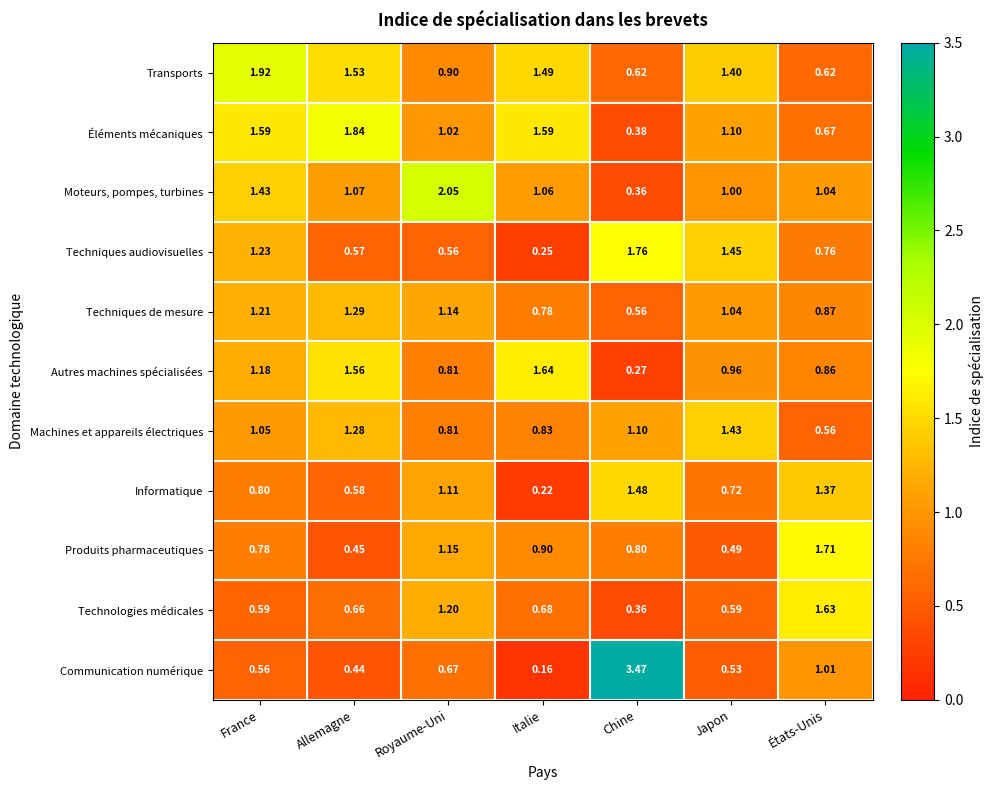

Rank the series by their maximum value, from highest to lowest.

Communication numérique, Moteurs, pompes, turbines, Transports, Éléments mécaniques, Techniques audiovisuelles, Produits pharmaceutiques, Autres machines spécialisées, Technologies médicales, Informatique, Machines et appareils électriques, Techniques de mesure